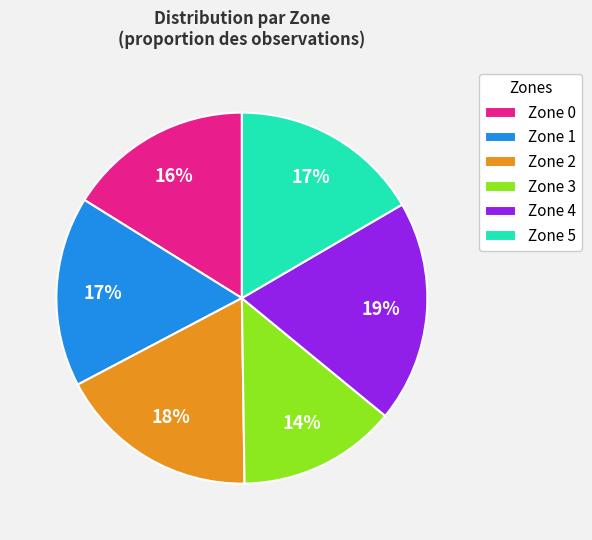

Is the sum of Zone 3 and Zone 4 greater than half?

No